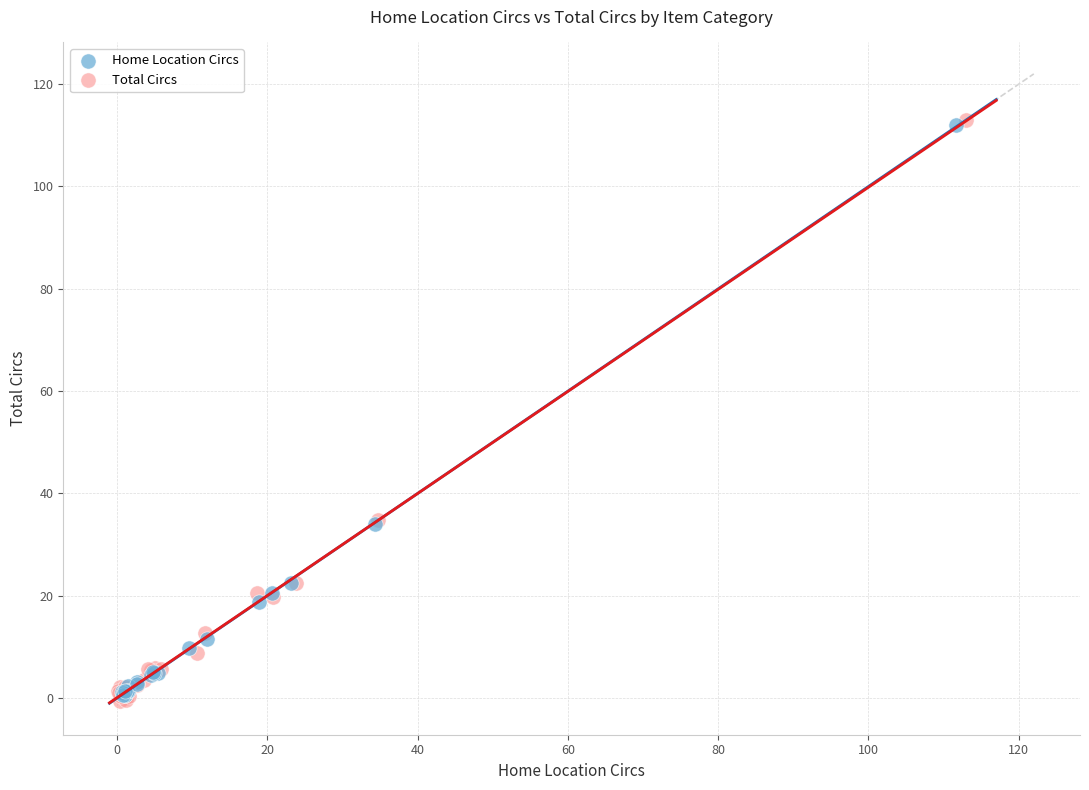

What are all the series names shown in the legend?

Home Location Circs, Total Circs